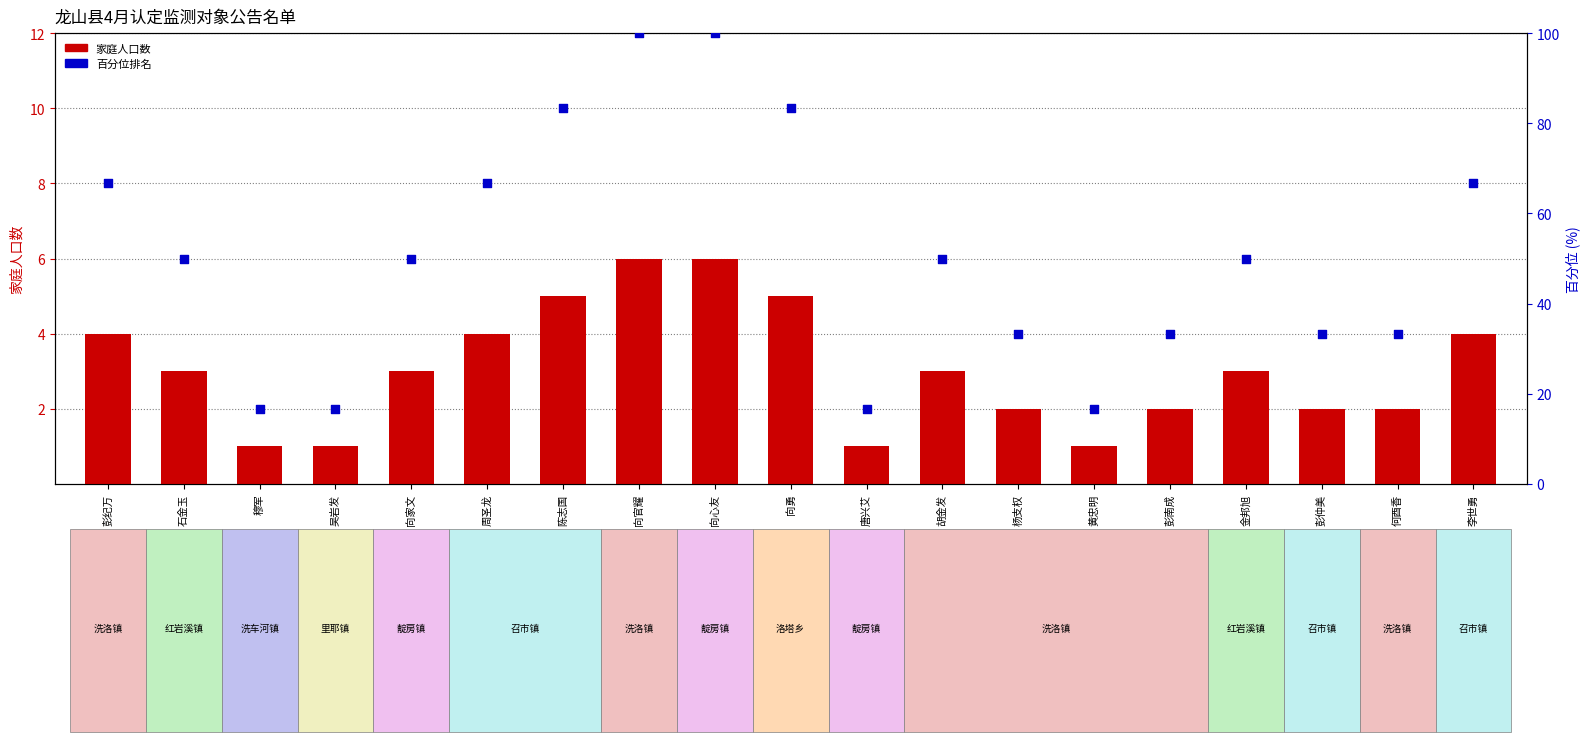

At how many categories does at least one series exceed 28?

15